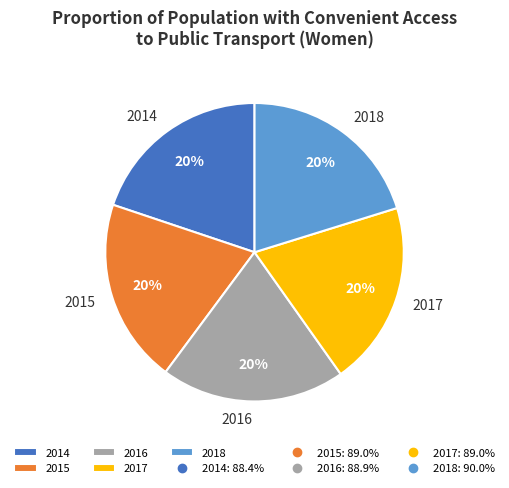

Does 2015 account for over 50% of the chart?

No